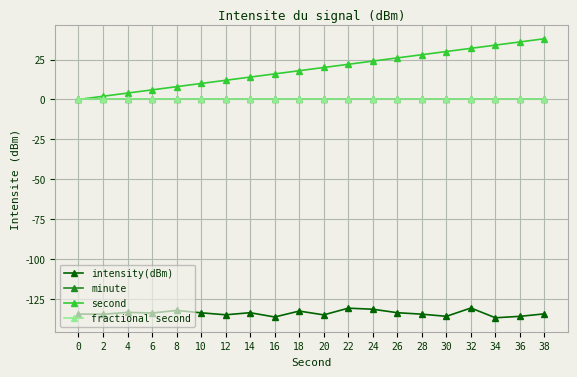

Reading left to right, what are all the values shown in this chart?

intensity(dBm): -134.3	-134.4	-133.2	-133.6	-132.0	-133.5	-134.7	-133.4	-136.1	-132.4	-134.8	-130.6	-131.2	-133.4	-134.3	-135.7	-130.5	-136.6	-135.7	-134.1
minute: 0.0	0.0	0.0	0.0	0.0	0.0	0.0	0.0	0.0	0.0	0.0	0.0	0.0	0.0	0.0	0.0	0.0	0.0	0.0	0.0
second: 0.0	2.0	4.0	6.0	8.0	10.0	12.0	14.0	16.0	18.0	20.0	22.0	24.0	26.0	28.0	30.0	32.0	34.0	36.0	38.0
fractional second: 0.0	0.0	0.0	0.0	0.0	0.0	0.0	0.0	0.0	0.0	0.0	0.0	0.0	0.0	0.0	0.0	0.0	0.0	0.0	0.0